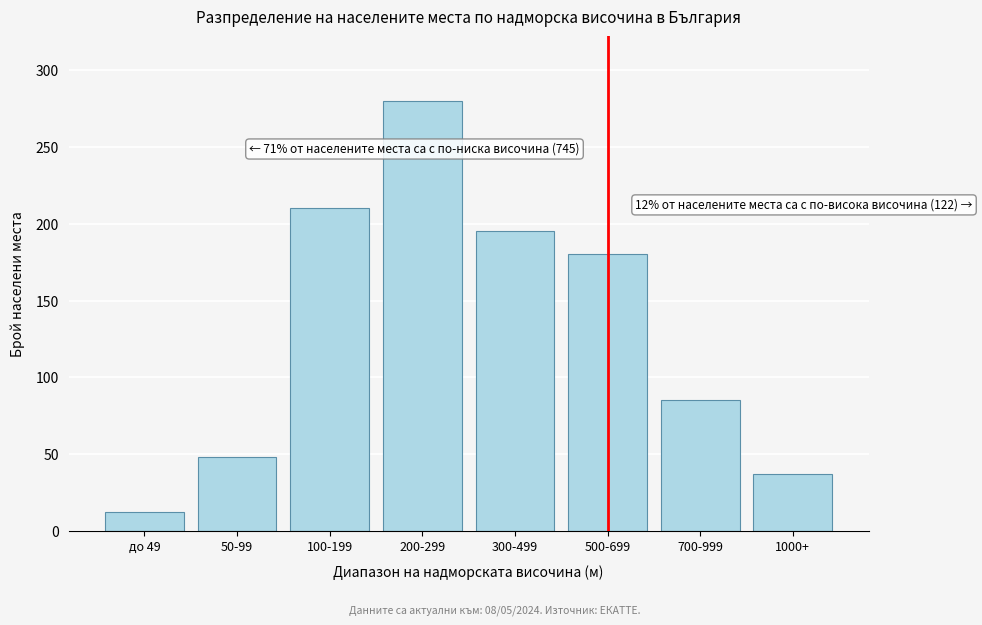

Reading left to right, list all the values displayed in this chart.

12	48	210	280	195	180	85	37